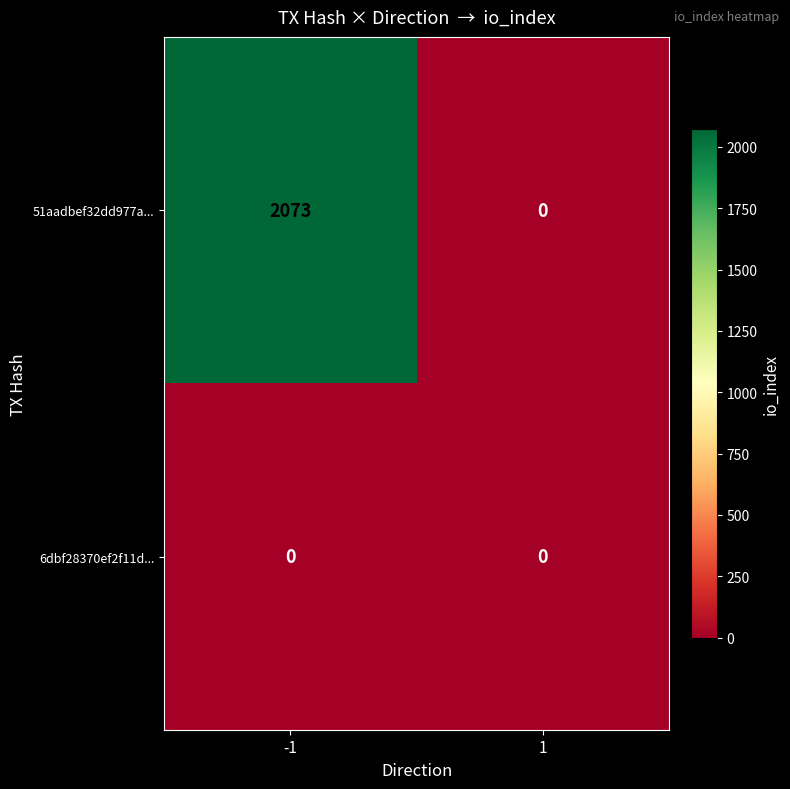

At which category is the sum across all series the highest?

-1